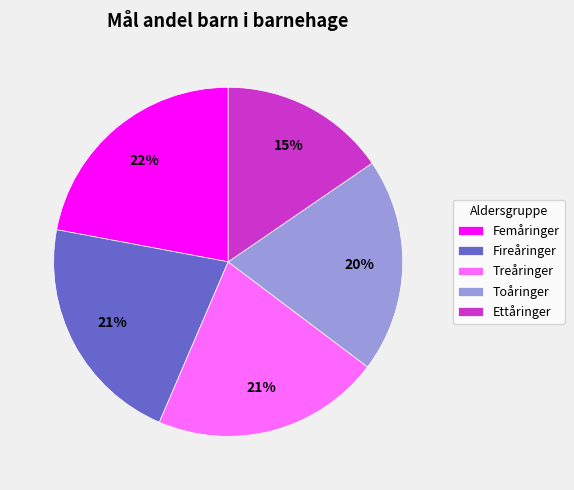

Is there a majority slice in this chart?

No